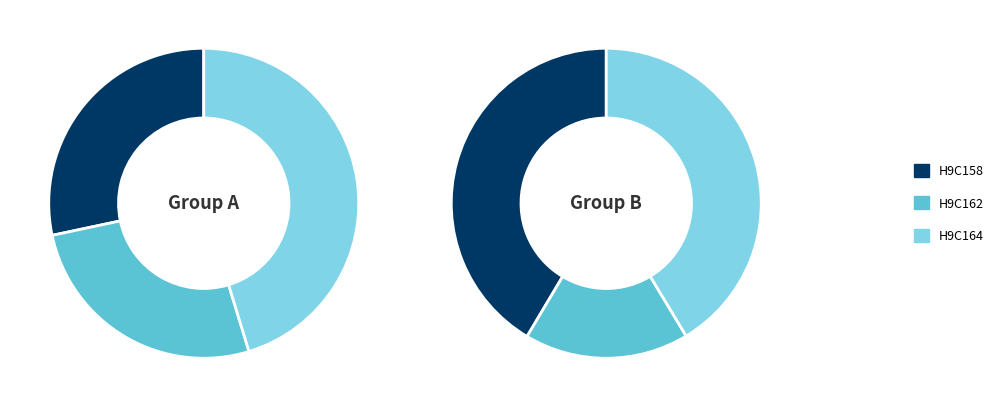

The H9C158 slice represents 2% of the pie. True or false?

False